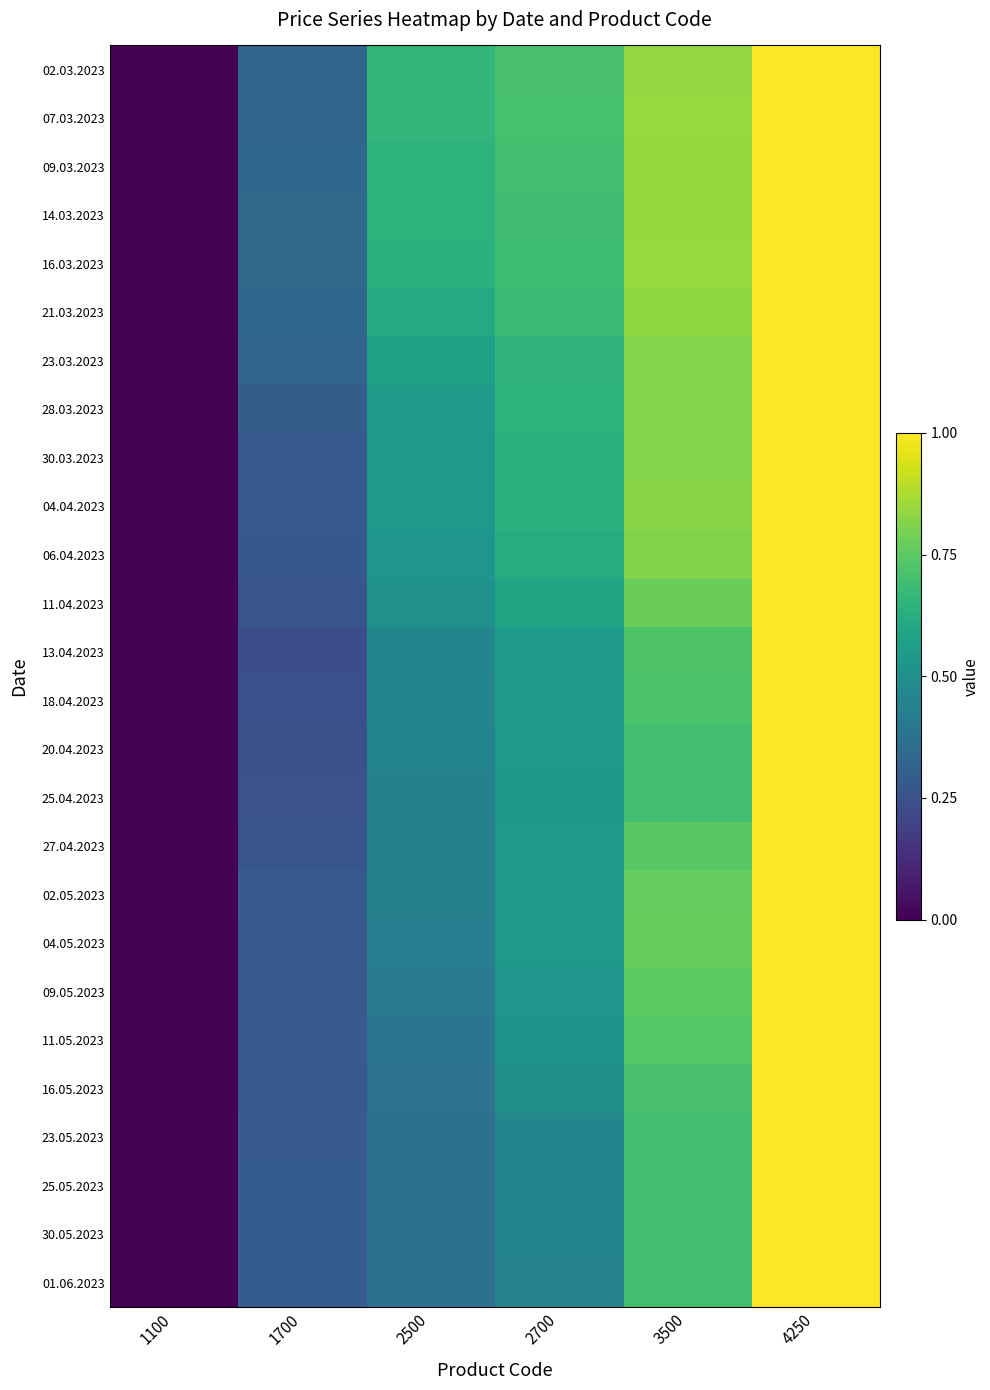

Which series has the largest total across all categories?

02.03.2023